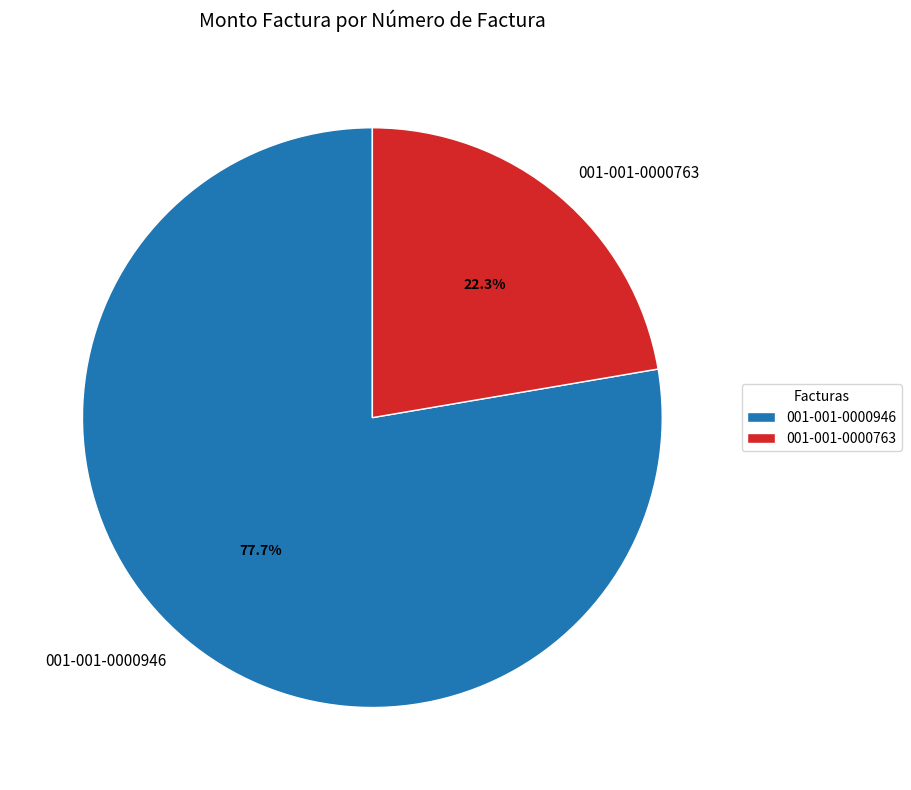

To the nearest percent, what is the difference between the largest and smallest slice percentages?

55%